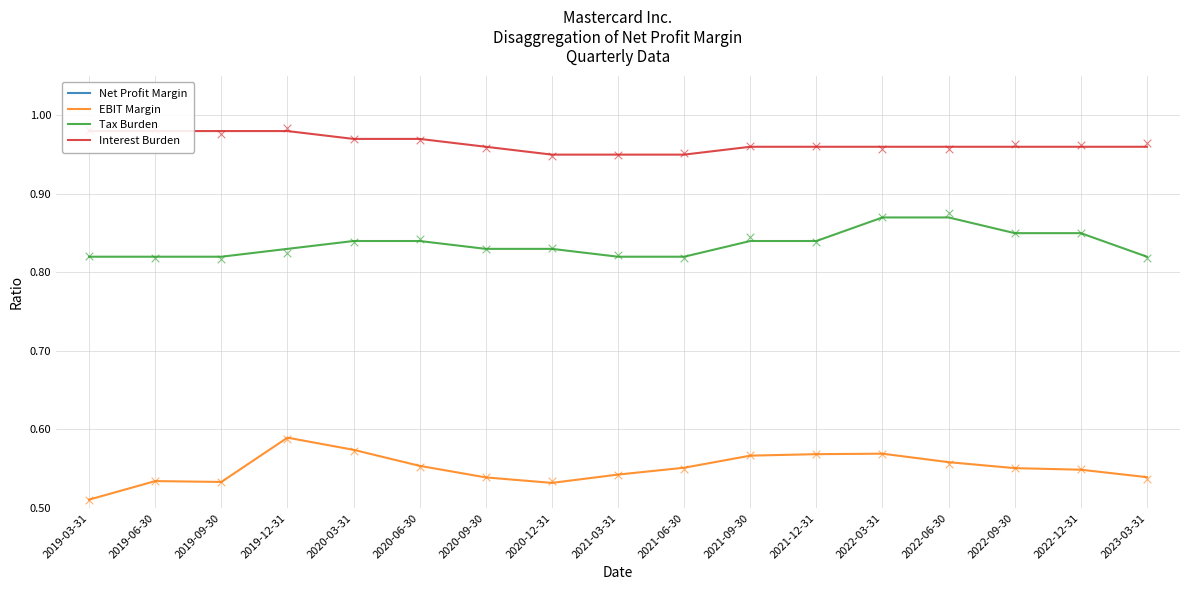

Is the value of Tax Burden at 2020-06-30 greater than the value of EBIT Margin at 2021-06-30?

Yes